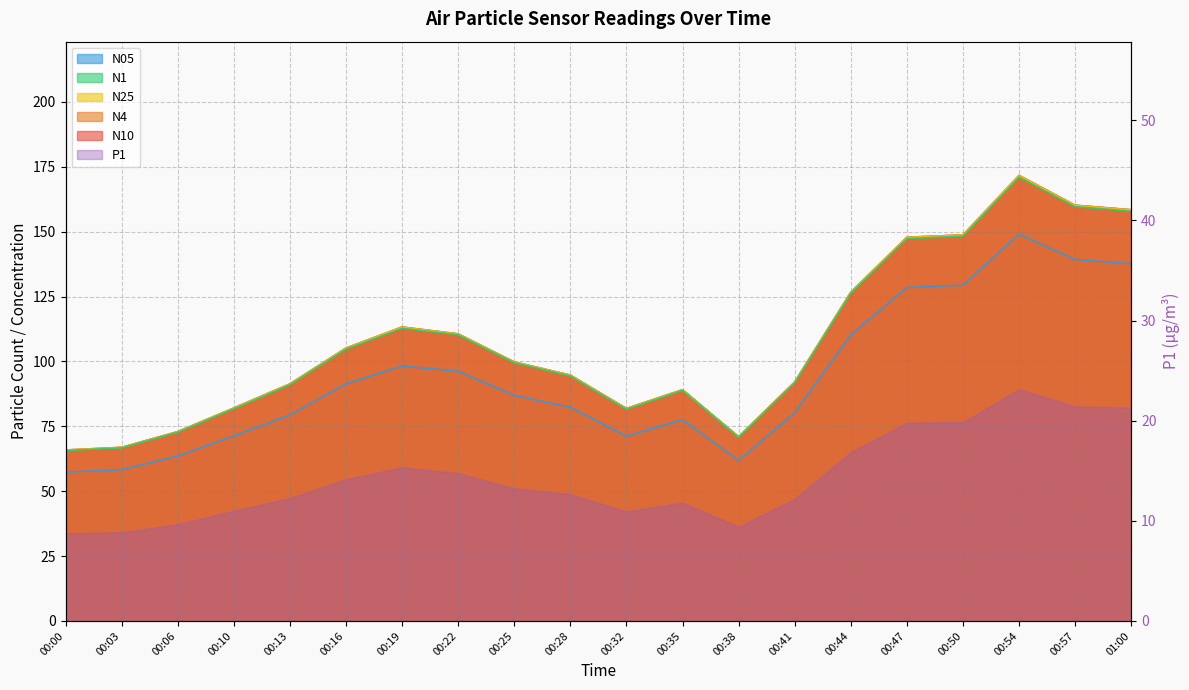

What is the total value across all series at 00:00?

320.5